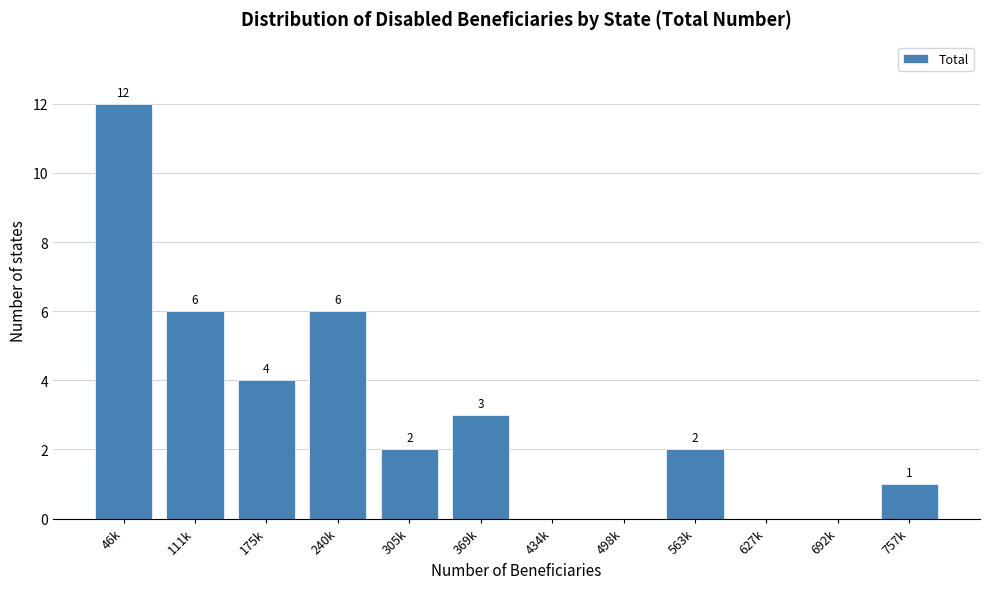

Reading right to left, transcribe all the data shown in this chart.

757k=1	692k=0	627k=0	563k=2	498k=0	434k=0	369k=3	305k=2	240k=6	175k=4	111k=6	46k=12